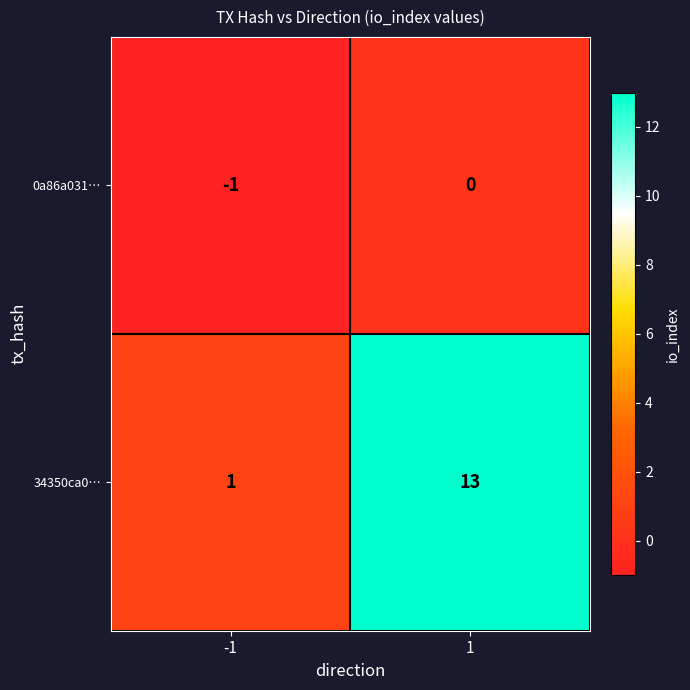

Which category has the lowest value across all series?

-1